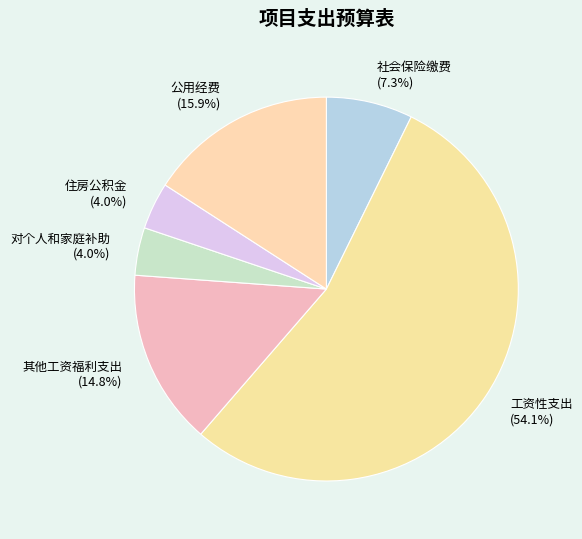

Do 公用经费 and 对个人和家庭补助 together represent more than half of the pie?

No